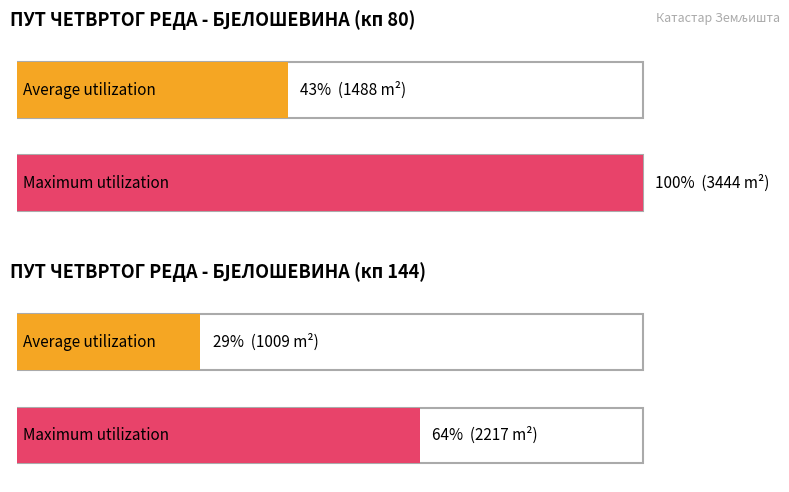

At which label does Average utilization first exceed 1041?

ПУТ ЧЕТВРТОГ РЕДА - 1